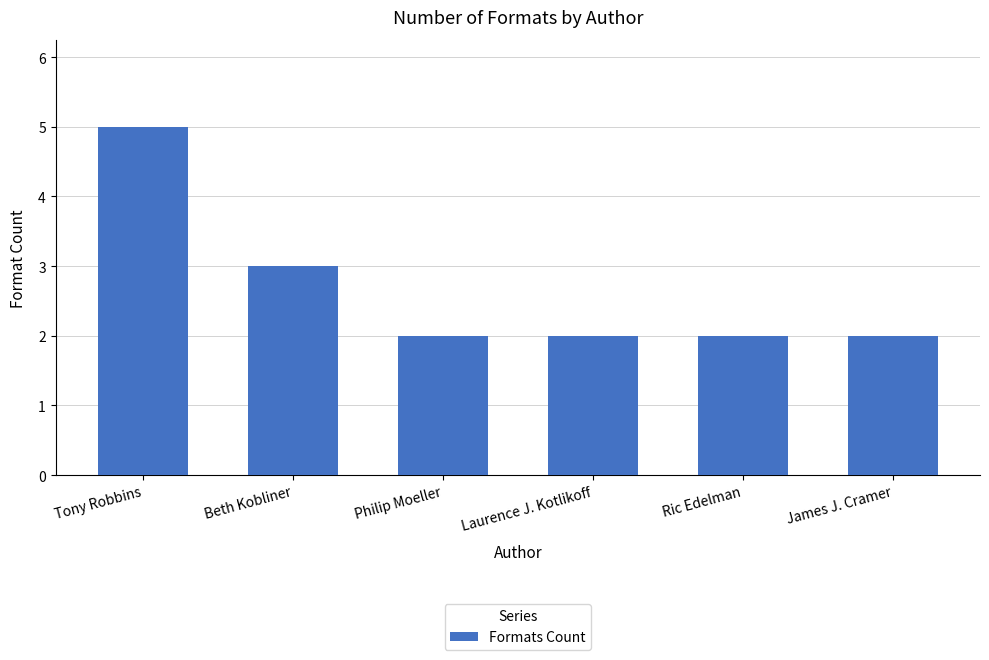

What is the difference between the values at Tony Robbins and Philip Moeller?

3